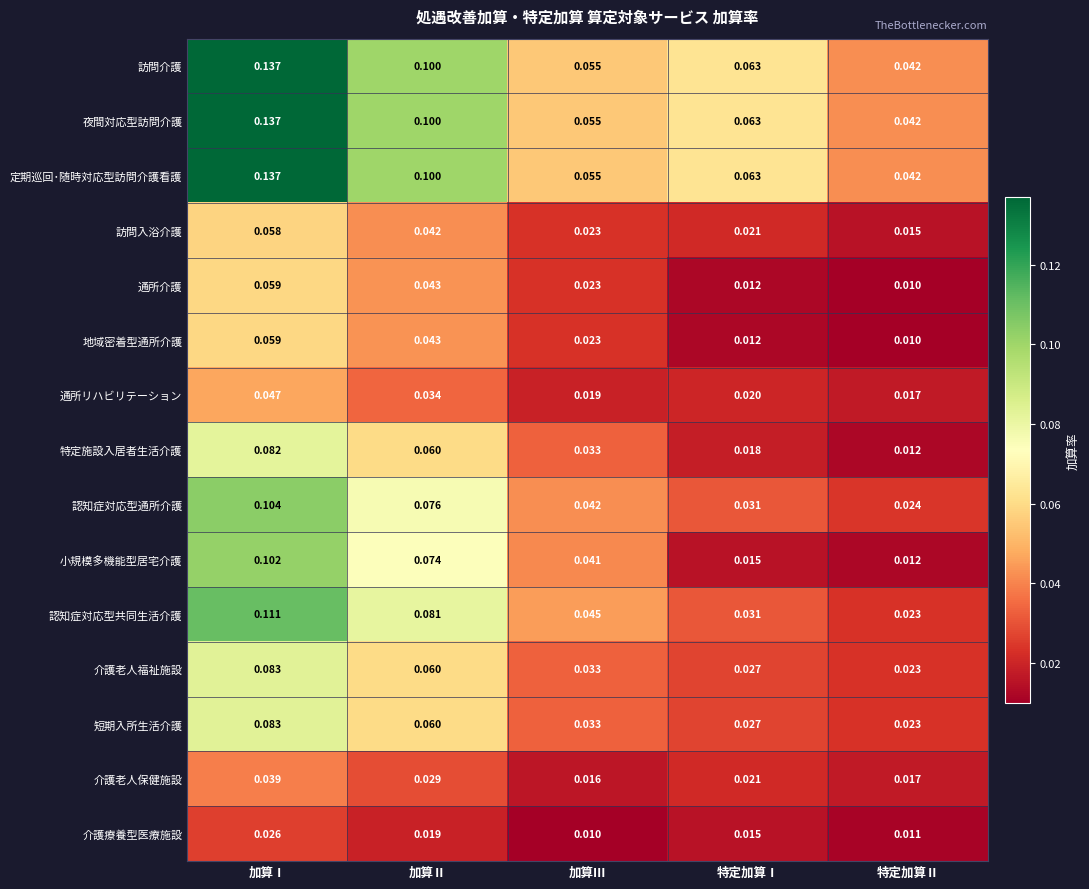

Is the value of 認知症対応型通所介護 at 特定加算Ⅱ greater than the value of 通所リハビリテーション at 加算Ⅱ?

No